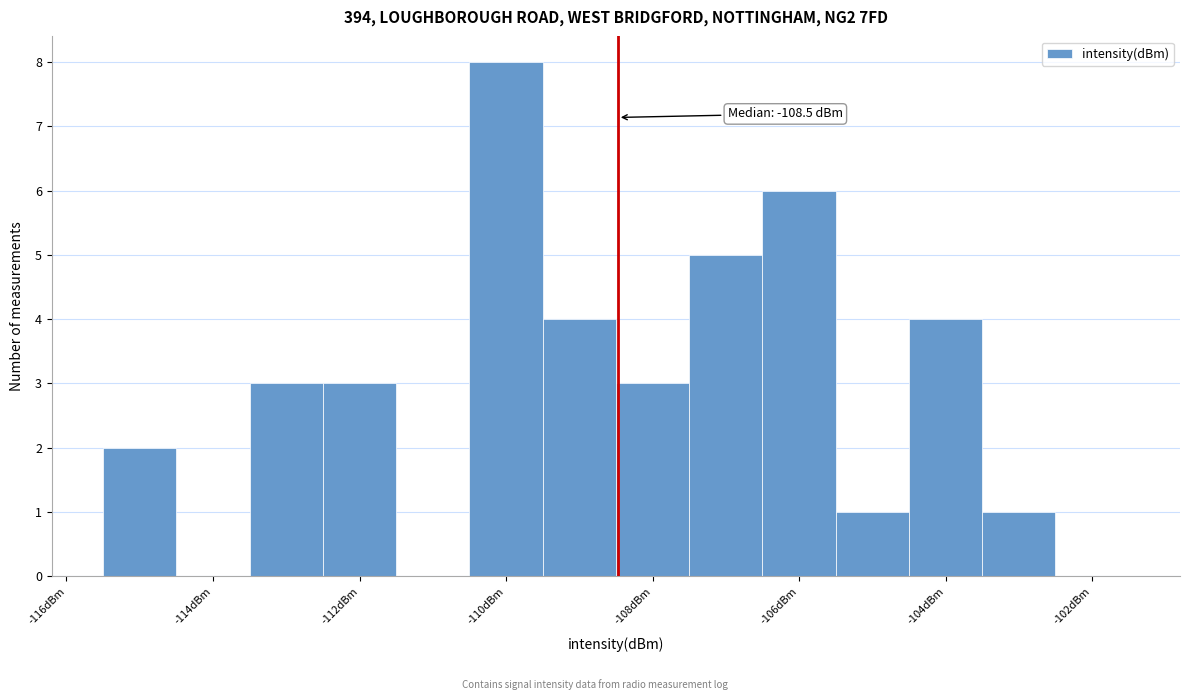

Over which range of the x-axis is the bar tallest?

-110.5 to -109.5